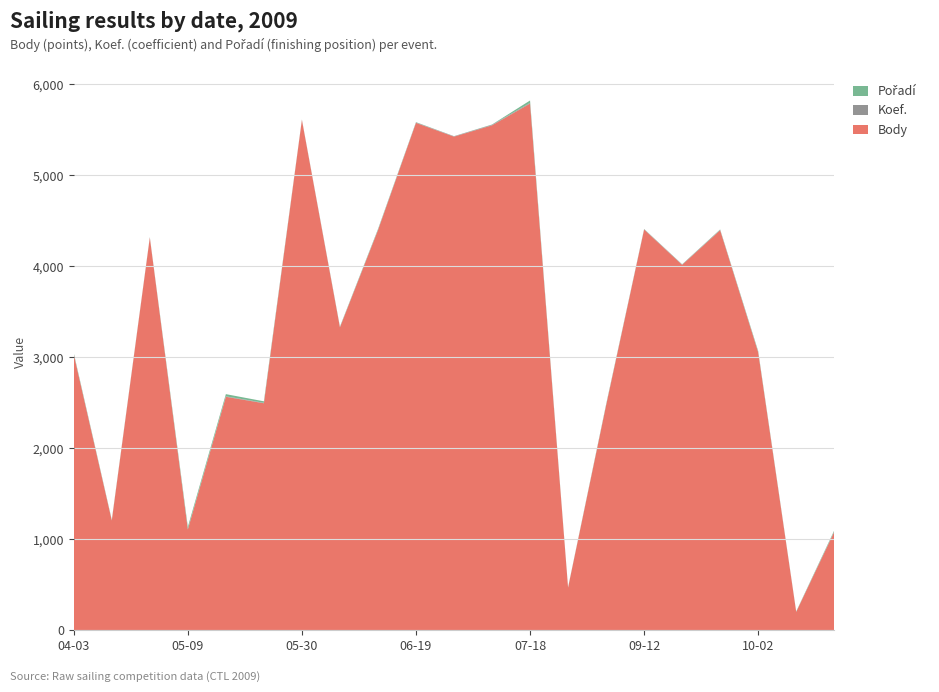

Reading left to right, what are all the values shown in this chart?

Body: 2009-04-03=3031	2009-04-18=1206	2009-05-01=4315	2009-05-09=1108	2009-05-15=2566	2009-05-21=2495	2009-05-30=5608	2009-06-05=3329	2009-06-13=4396	2009-06-19=5576	2009-06-27=5425	2009-07-03=5549	2009-07-18=5788	2009-08-22=469	2009-09-05=2471	2009-09-12=4404	2009-09-19=4016	2009-09-26=4396	2009-10-02=3055	2009-10-17=202	2009-11-06=1081
Koef.: 2009-04-03=5	2009-04-18=3	2009-05-01=4	2009-05-09=4	2009-05-15=5	2009-05-21=5	2009-05-30=4	2009-06-05=3	2009-06-13=5	2009-06-19=5	2009-06-27=4	2009-07-03=6	2009-07-18=8	2009-08-22=1	2009-09-05=4	2009-09-12=4	2009-09-19=4	2009-09-26=5	2009-10-02=4	2009-10-17=2	2009-11-06=6
Pořadí: 2009-04-03=10	2009-04-18=5	2009-05-01=2	2009-05-09=24	2009-05-15=24	2009-05-21=16	2009-05-30=1	2009-06-05=5	2009-06-13=7	2009-06-19=3	2009-06-27=1	2009-07-03=3	2009-07-18=26	2009-08-22=3	2009-09-05=7	2009-09-12=2	2009-09-19=2	2009-09-26=4	2009-10-02=10	2009-10-17=3	2009-11-06=10